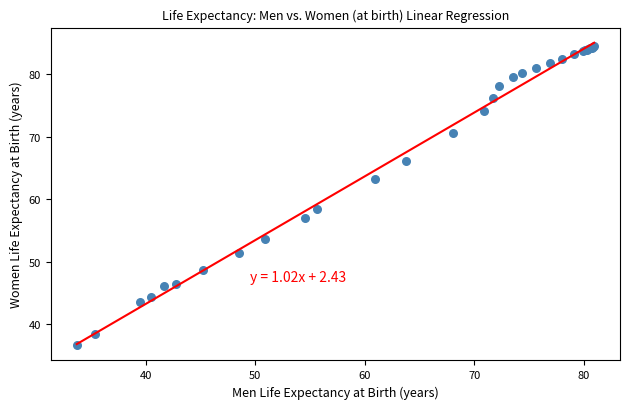

What Y value in the scatter plot is closest to 60?

58.4